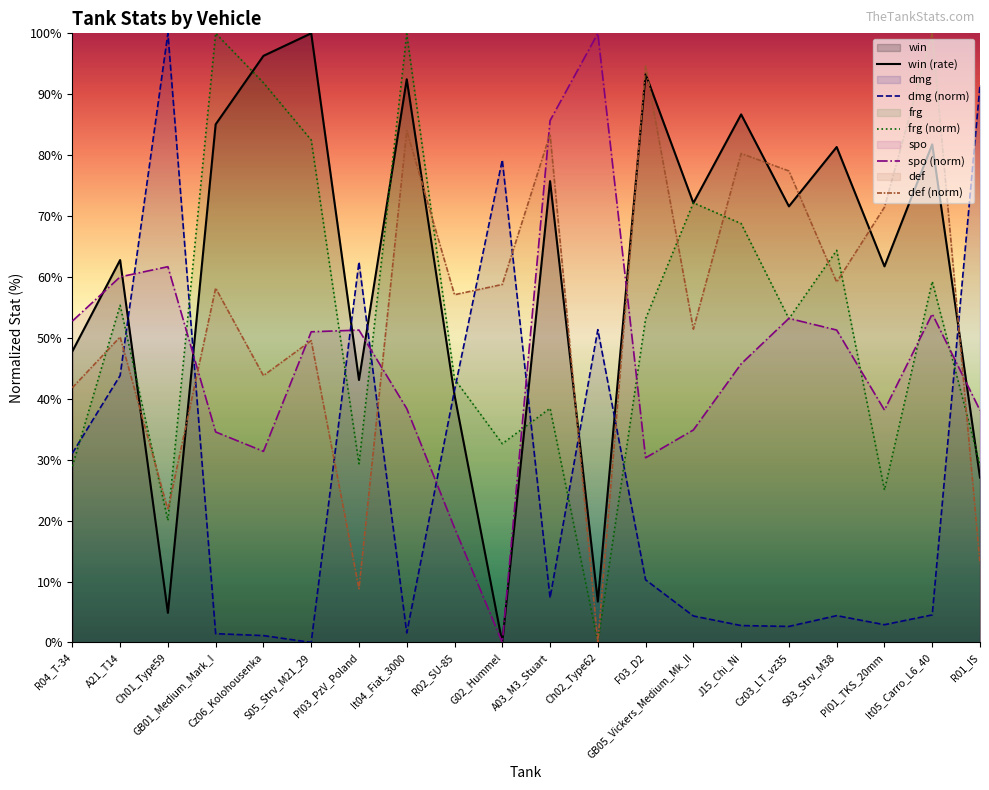

What are all the series names shown in the legend?

dmg, win, frg, spo, def